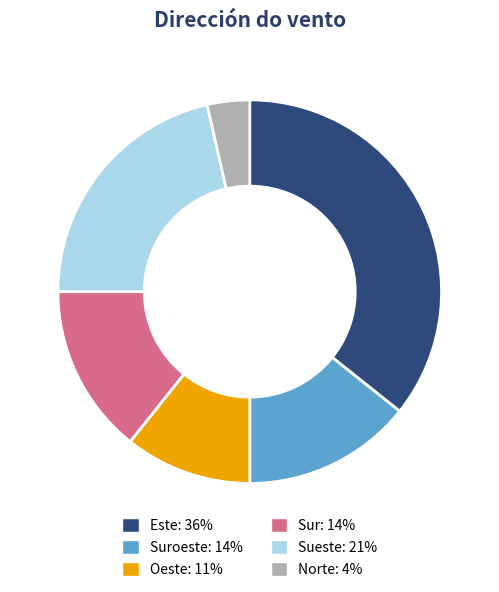

Between Norte: 4% and Oeste: 11%, which is larger?

Oeste: 11%